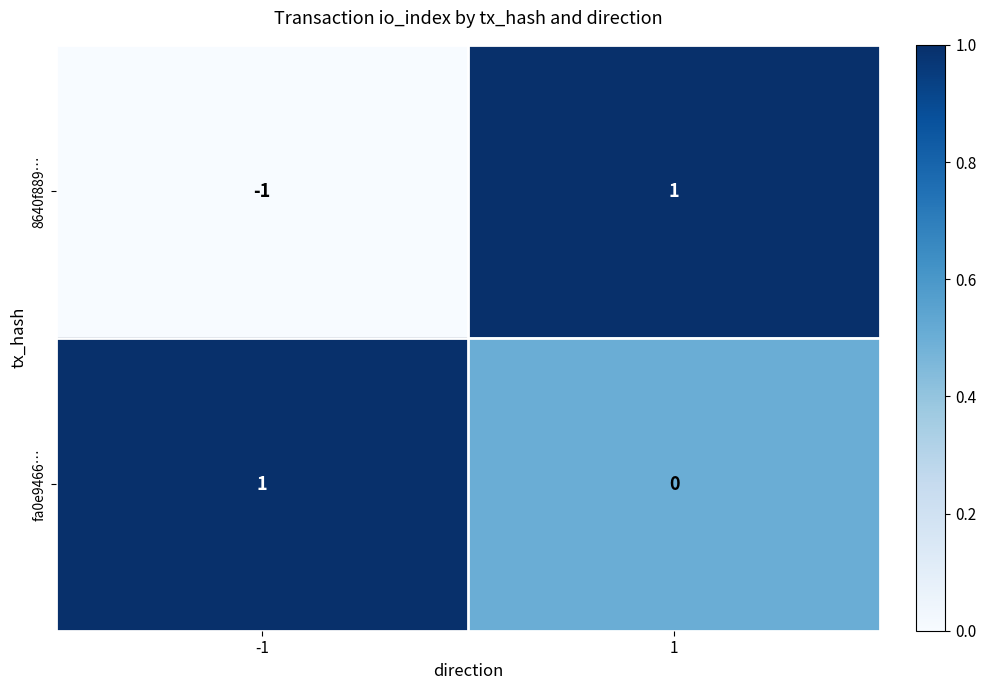

What is the difference between the highest and lowest values at -1?

2